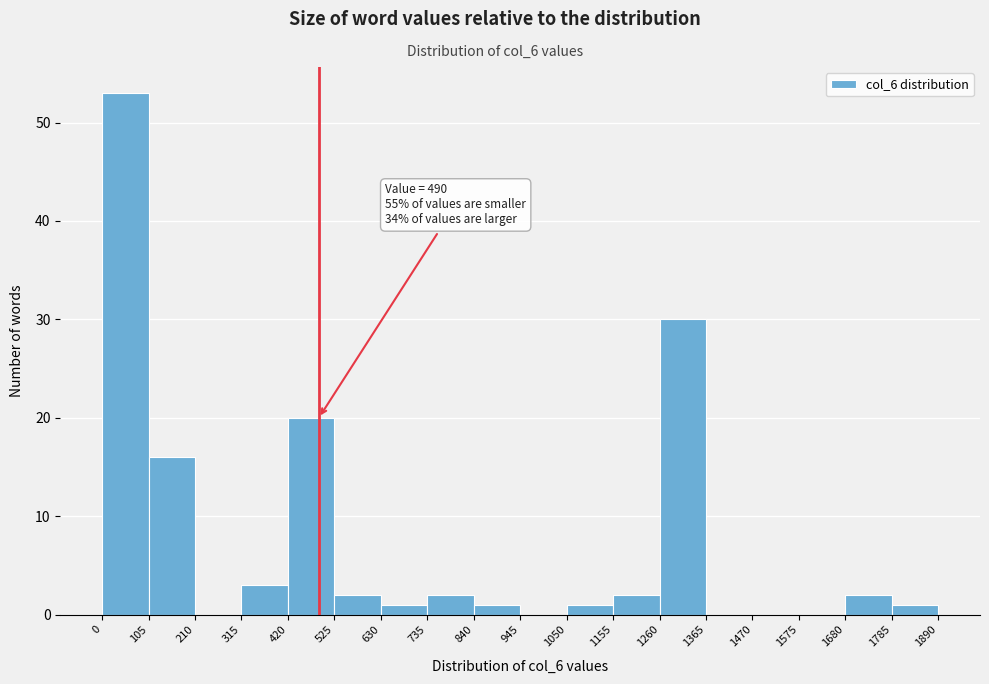

Which range on the x-axis has the tallest bar?

0 to 105